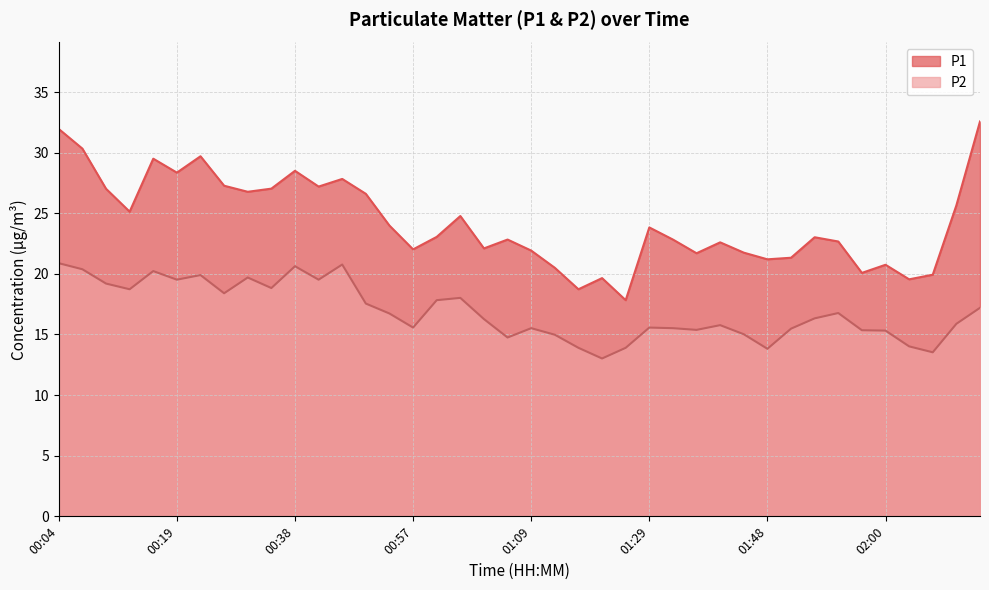

True or false: P1 has more than 2 interior local peaks.

True